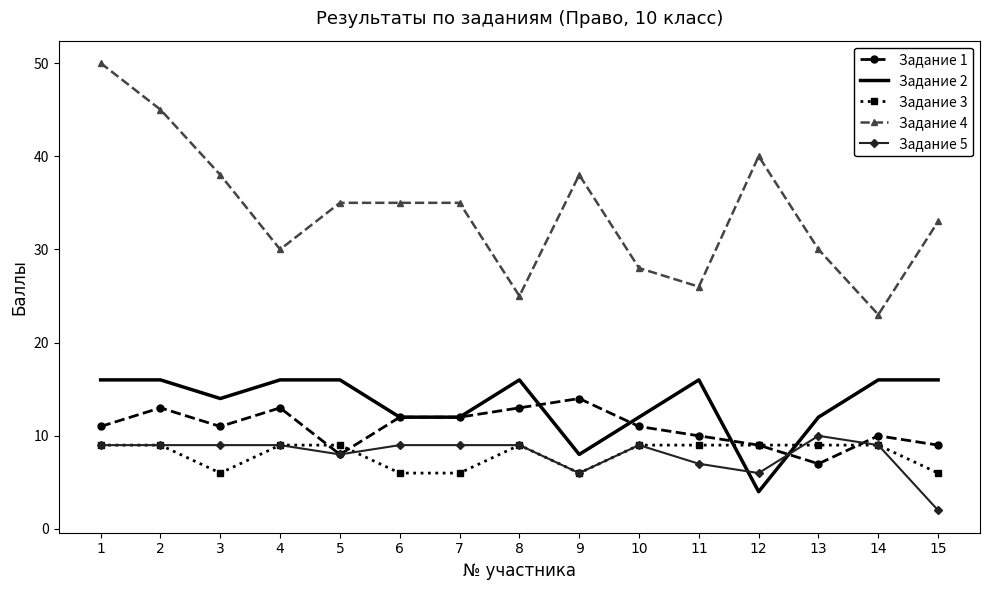

Between 1 and 10, which series saw the biggest shift?

Задание 4